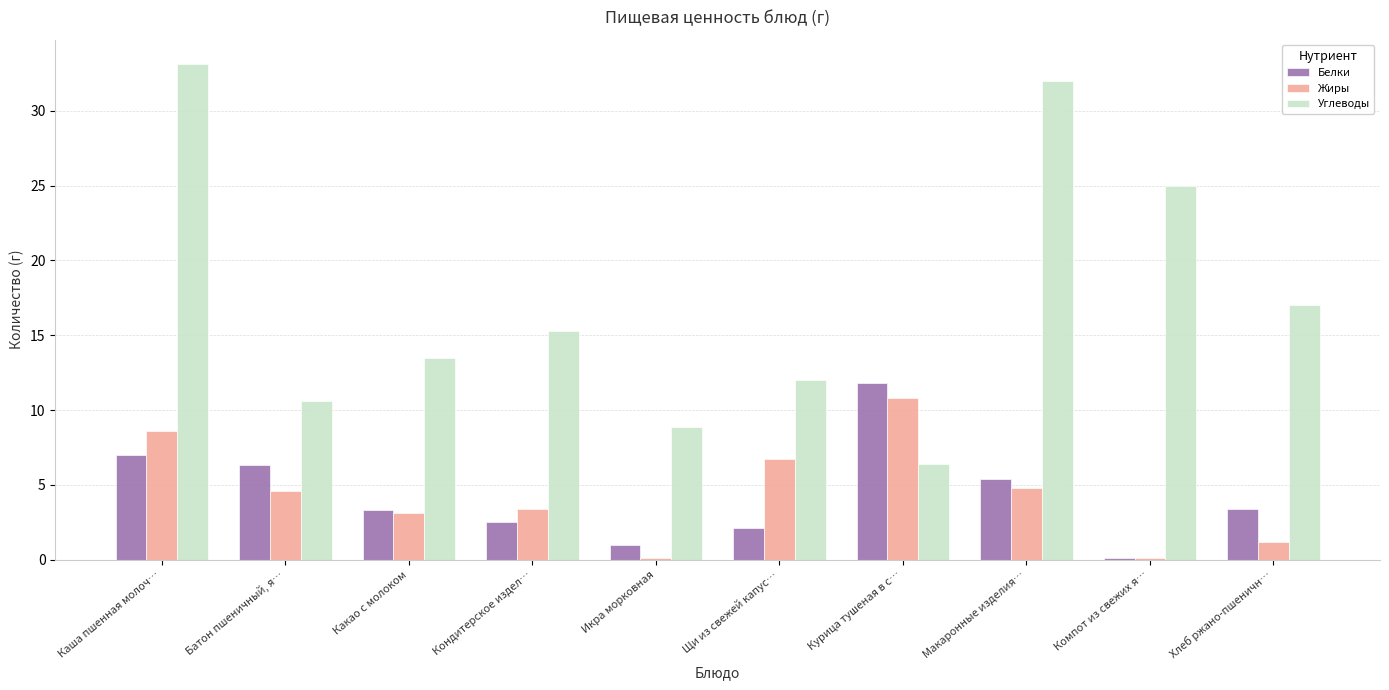

What is the sum of all Углеводы values?

173.8